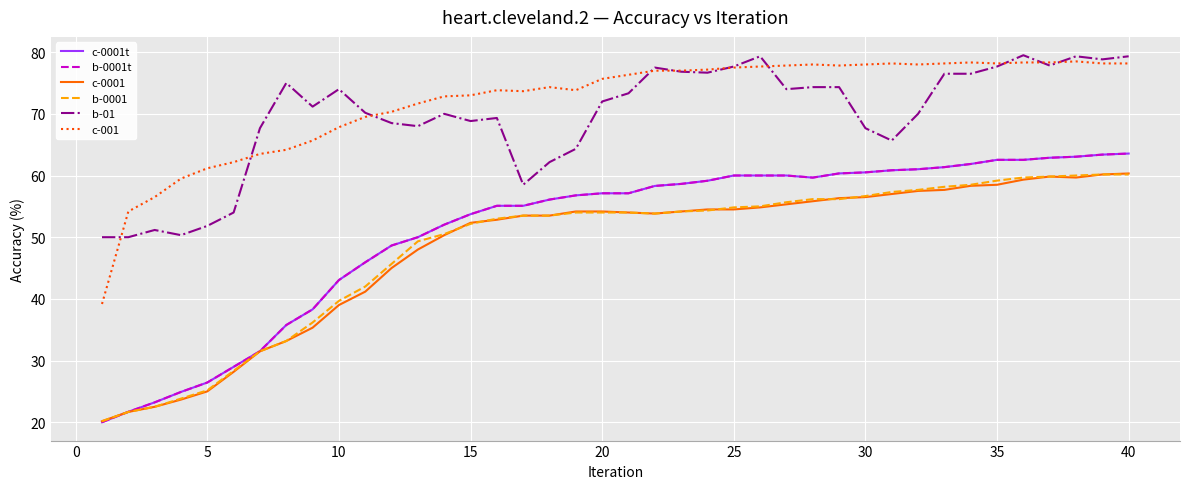

True or false: c-001 has more than 1 interior local peaks.

True